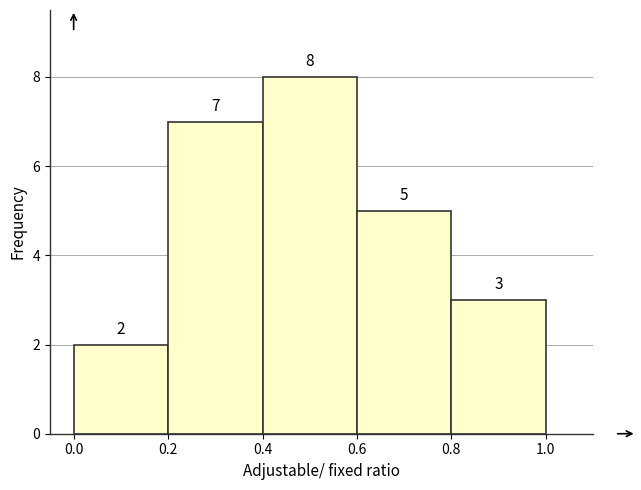

Reading left to right, transcribe this chart: for each bar, give the range it covers on the x-axis and its height.

0.0 to 0.2: 2
0.2 to 0.4: 7
0.4 to 0.6: 8
0.6 to 0.8: 5
0.8 to 1.0: 3